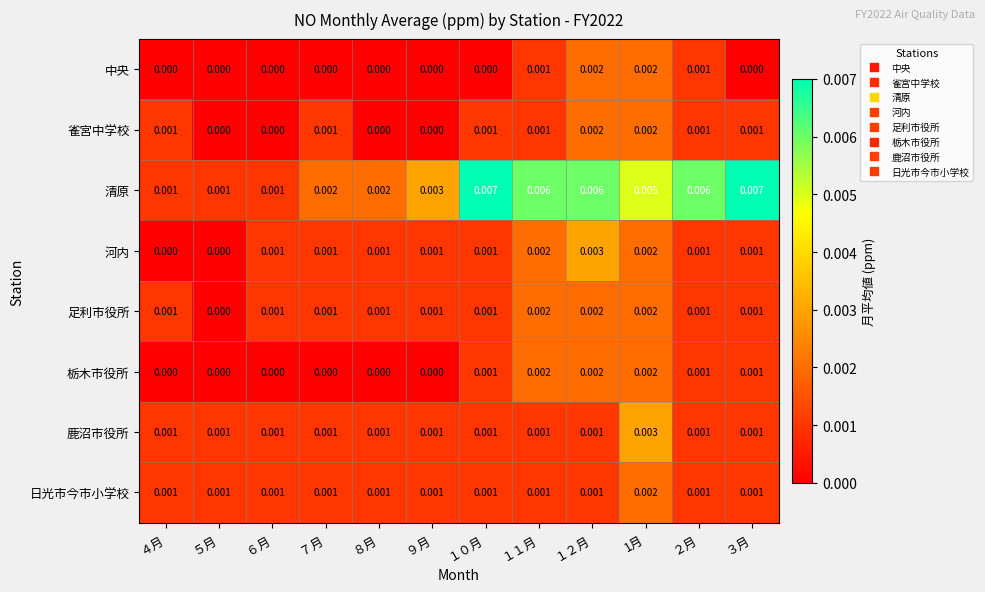

Between ４月 and １０月, which series saw the biggest shift?

清原